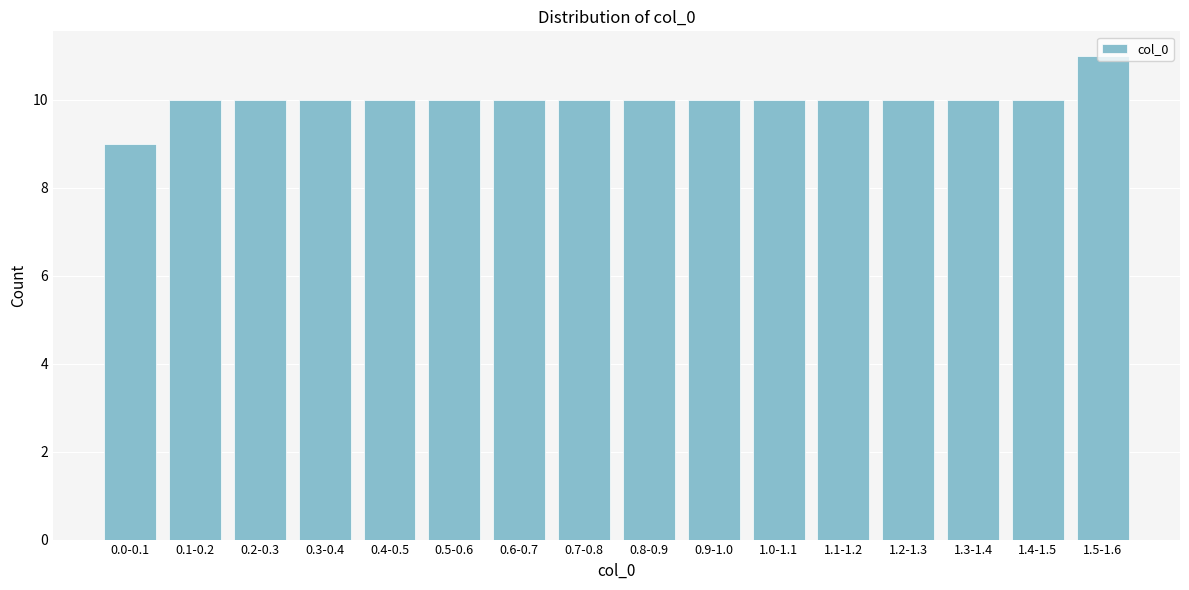

What is the smallest value displayed?

9